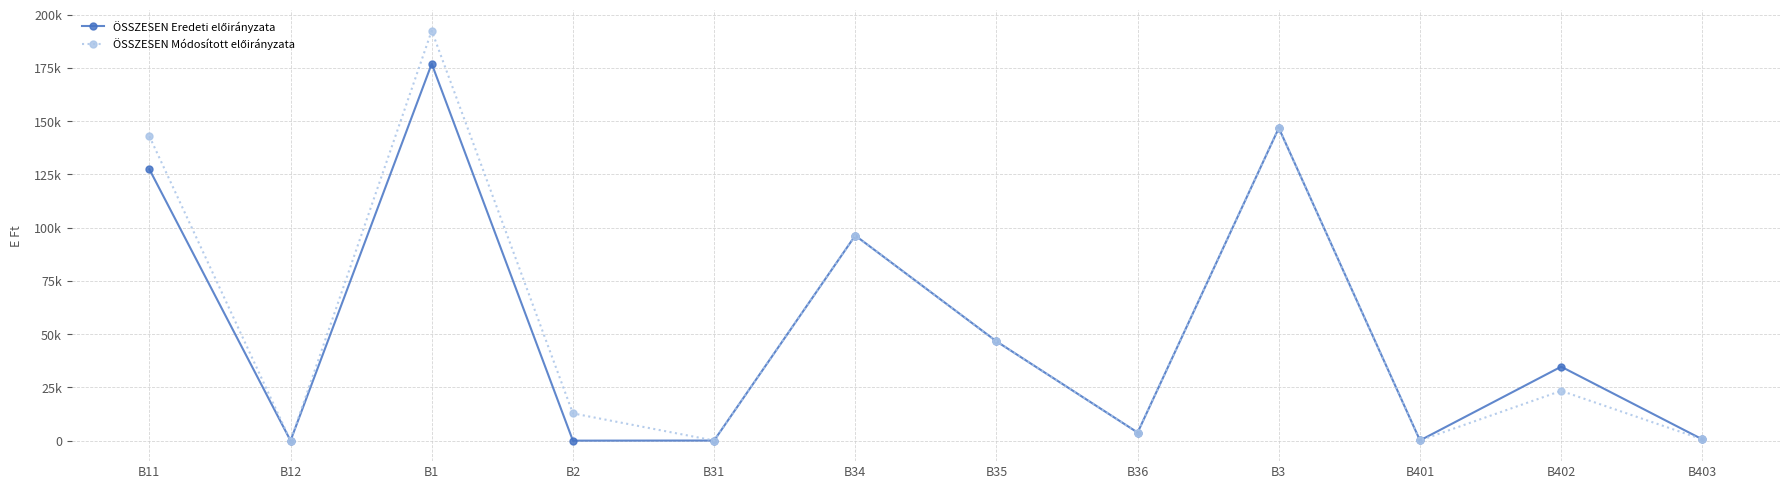

At which label does ÖSSZESEN Eredeti előirányzata reach its peak?

B1